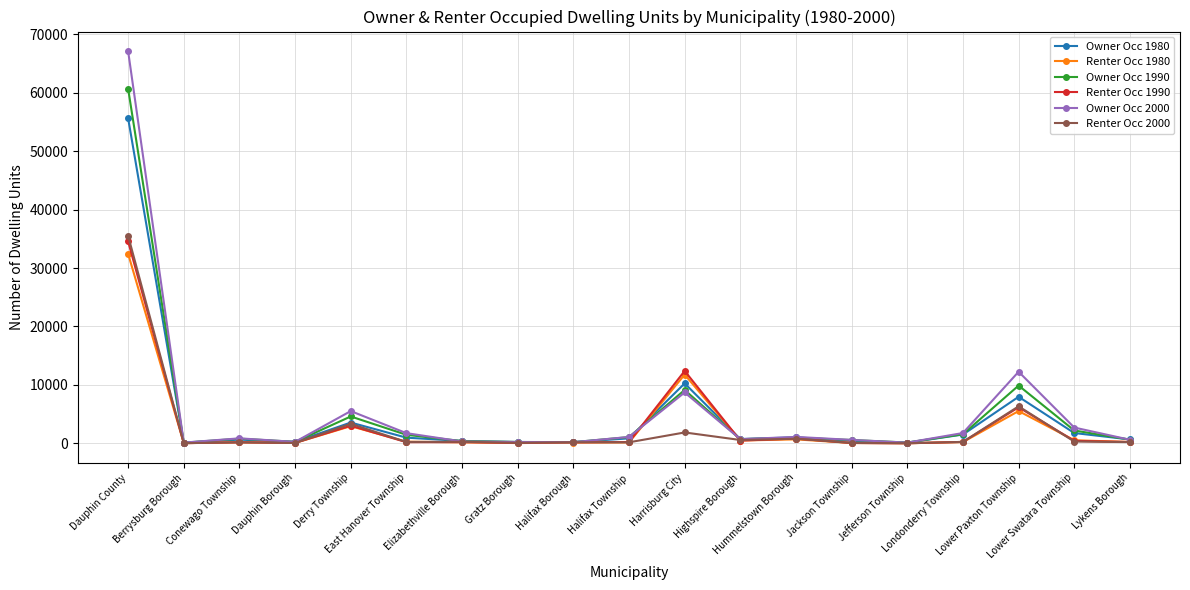

What is the maximum value shown in the chart?

67136